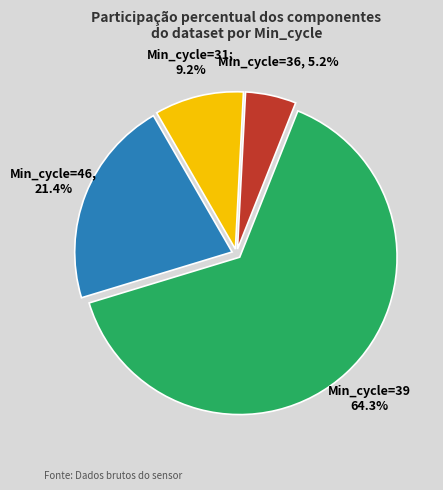

Does any single category account for the majority?

Yes